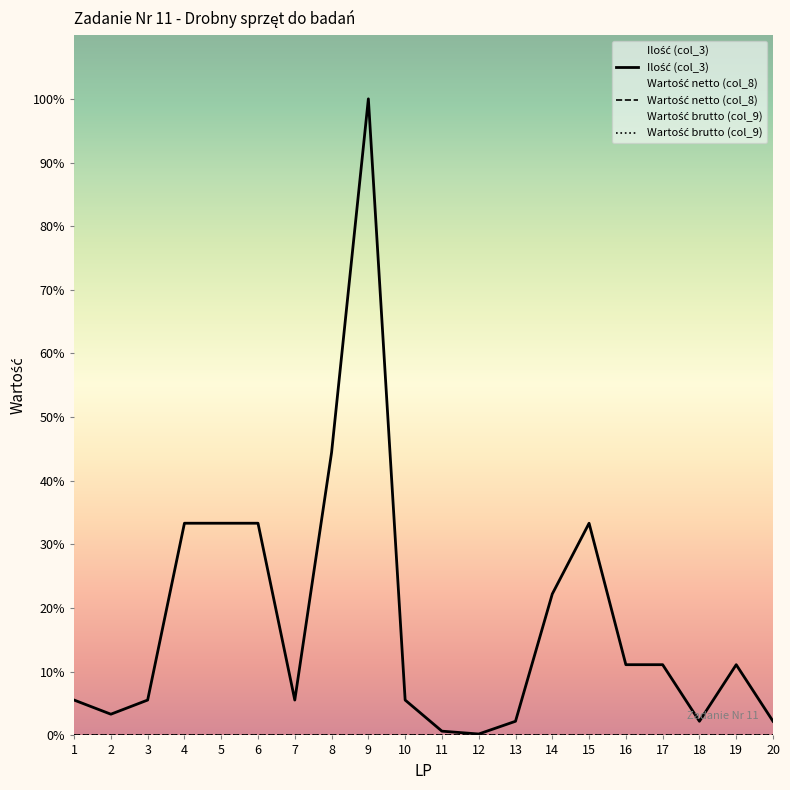

What is the highest value of the Ilość (col_3) series?

100.0